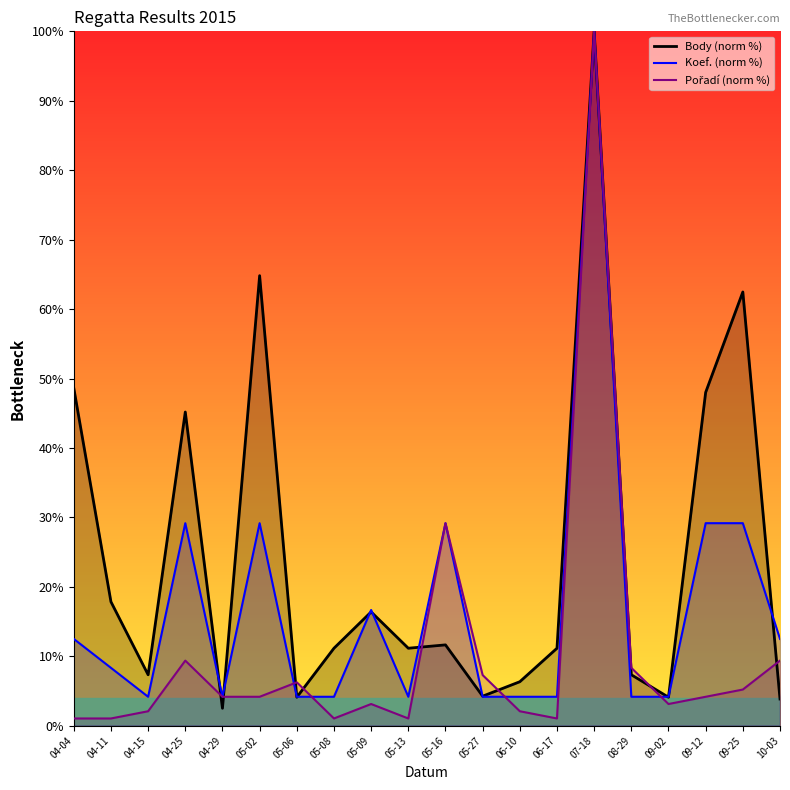

Reading left to right, extract all data points from this chart.

Body (norm %): 48.6	17.8	7.3	45.2	2.5	64.8	4.1	11.2	16.4	11.2	11.6	4.3	6.3	11.2	100.0	7.3	4.1	48.0	62.5	3.8
Koef. (norm %): 12.5	8.3	4.2	29.2	4.2	29.2	4.2	4.2	16.7	4.2	29.2	4.2	4.2	4.2	100.0	4.2	4.2	29.2	29.2	12.5
Pořadí (norm %): 1.0	1.0	2.1	9.4	4.2	4.2	6.2	1.0	3.1	1.0	29.2	7.3	2.1	1.0	100.0	8.3	3.1	4.2	5.2	9.4